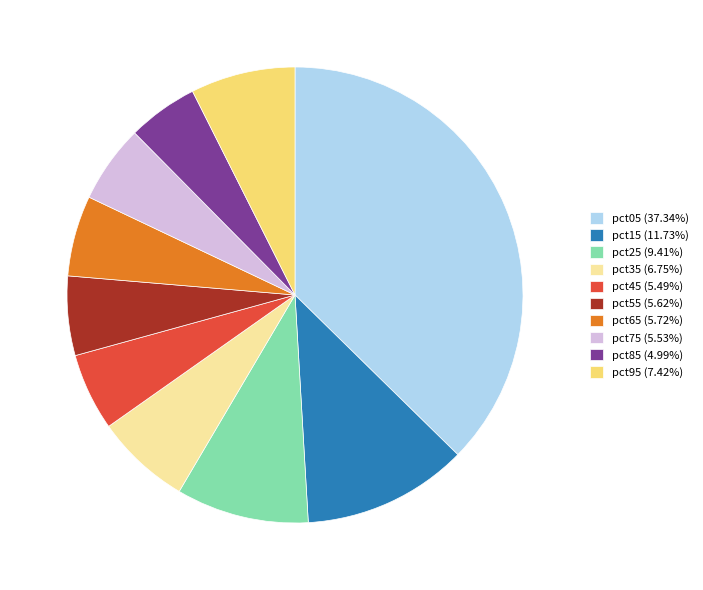

Do pct65 (5.72%) and pct25 (9.41%) together represent more than half of the pie?

No